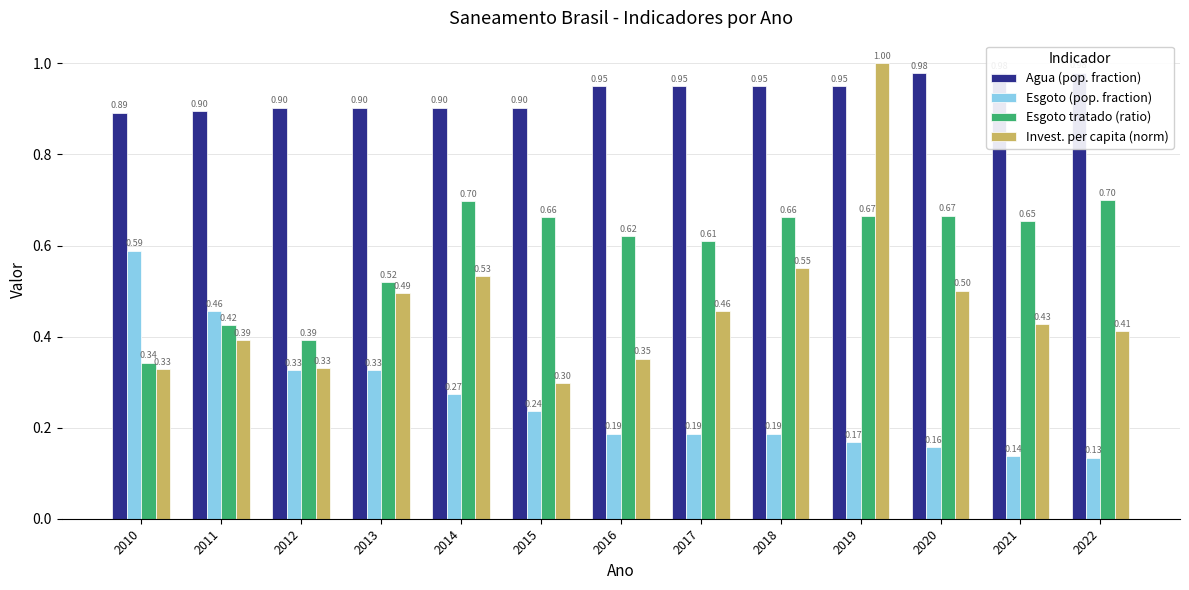

At which label is Invest. per capita (norm) closest to 0?

2015